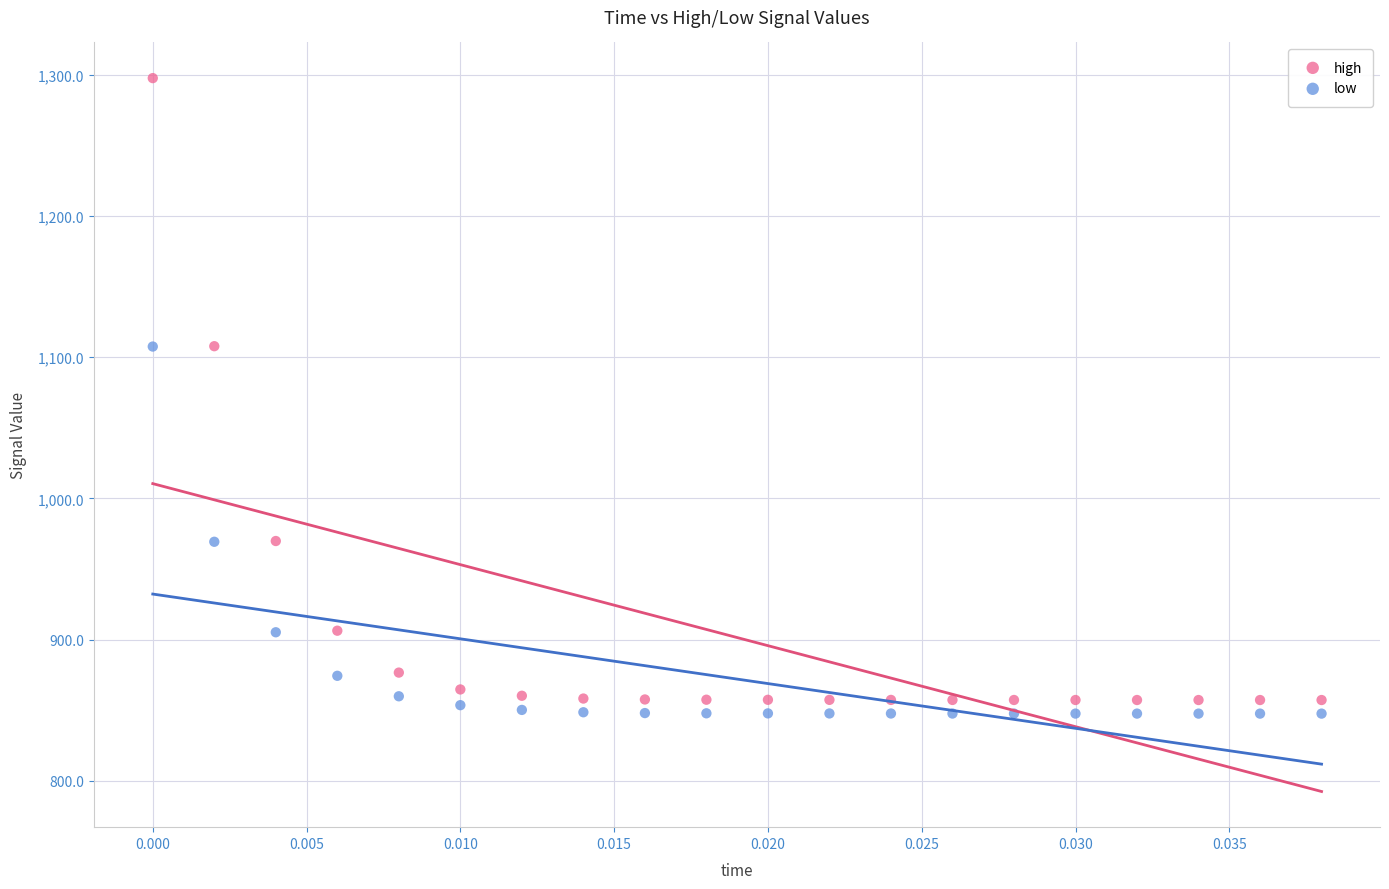

Across all data points, what is the range of Y values (max minus min)?

450.0